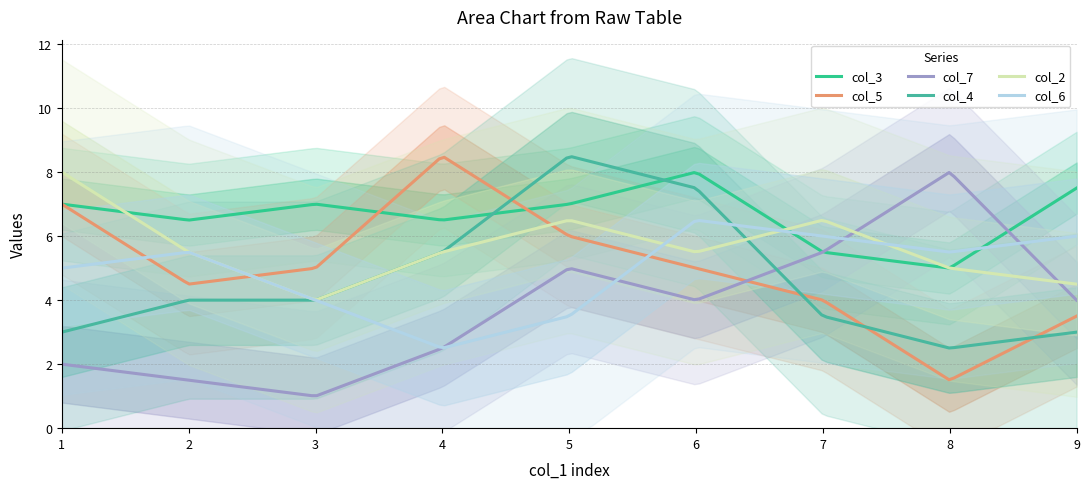

Where do col_7 and col_6 first cross each other?

3 and 4